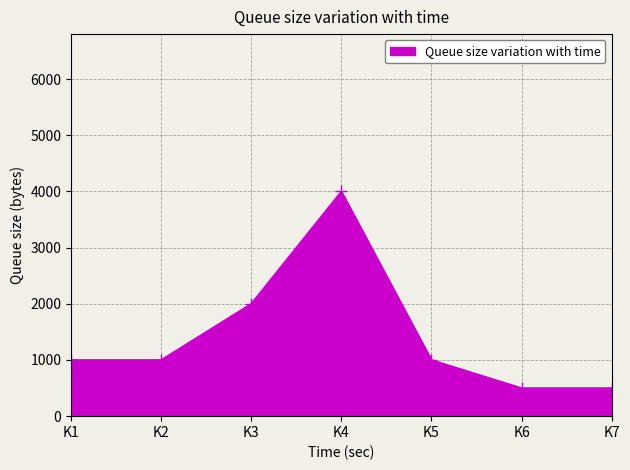

How many lines are shown in the chart?

1